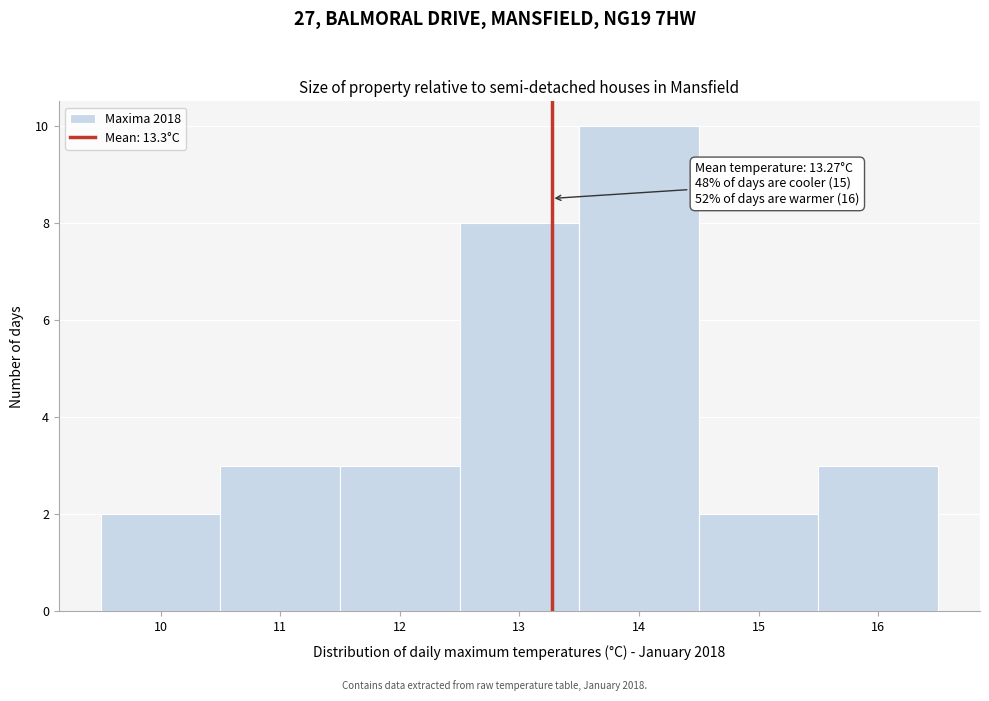

Over which range of the x-axis is the bar tallest?

13.5 to 14.5